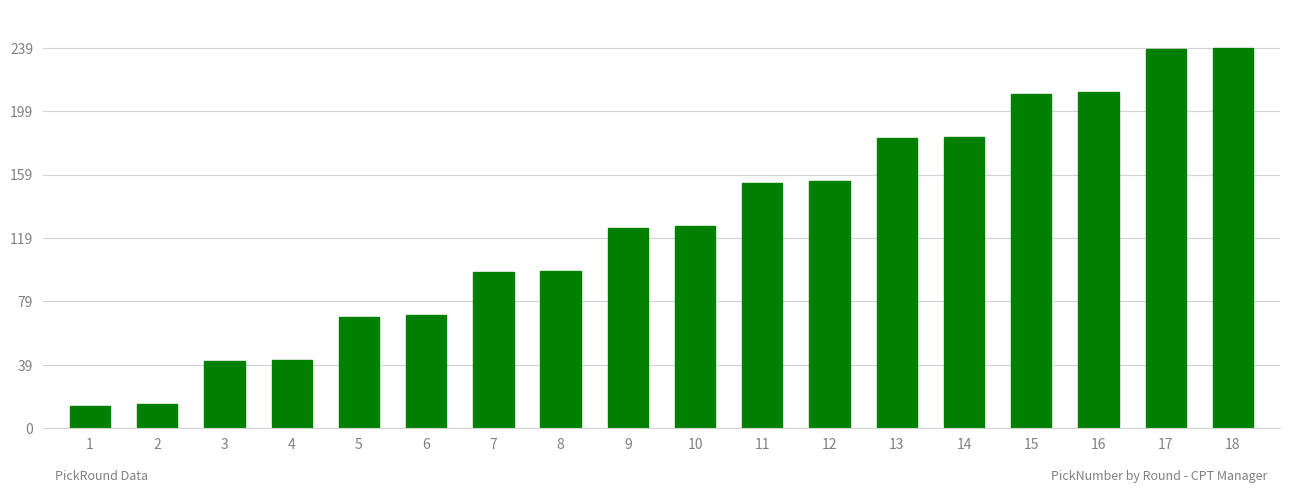

True or false: the data shows 52 at 15.

False